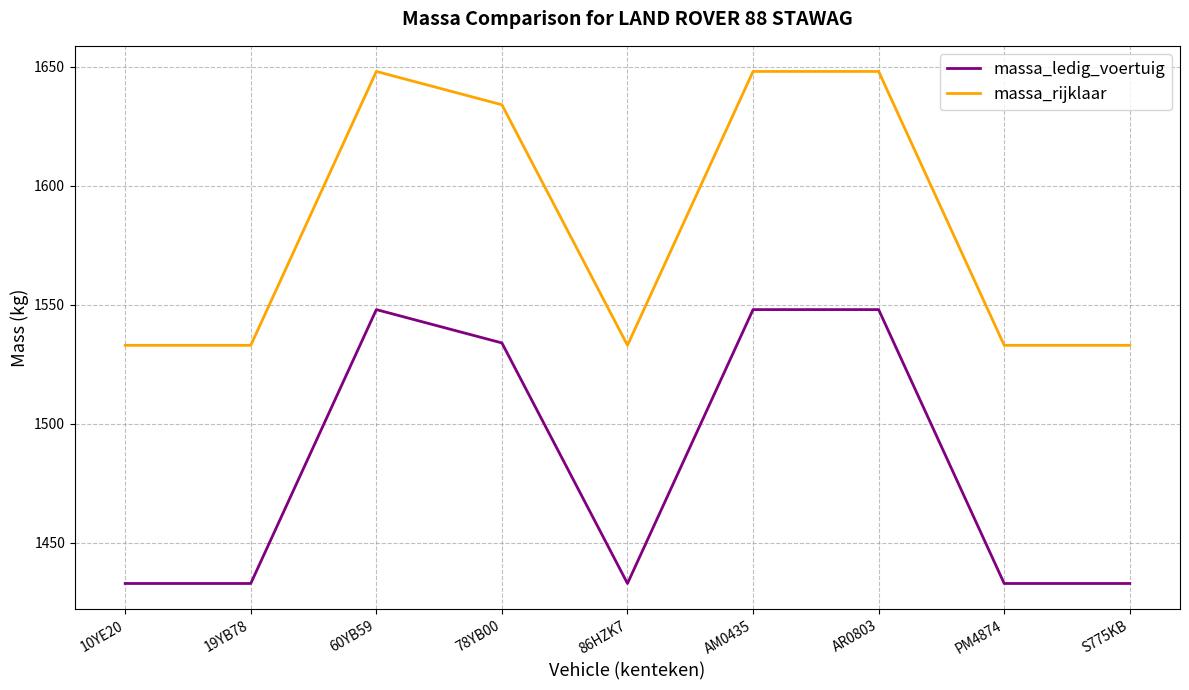

How many distinct data groups are displayed?

2